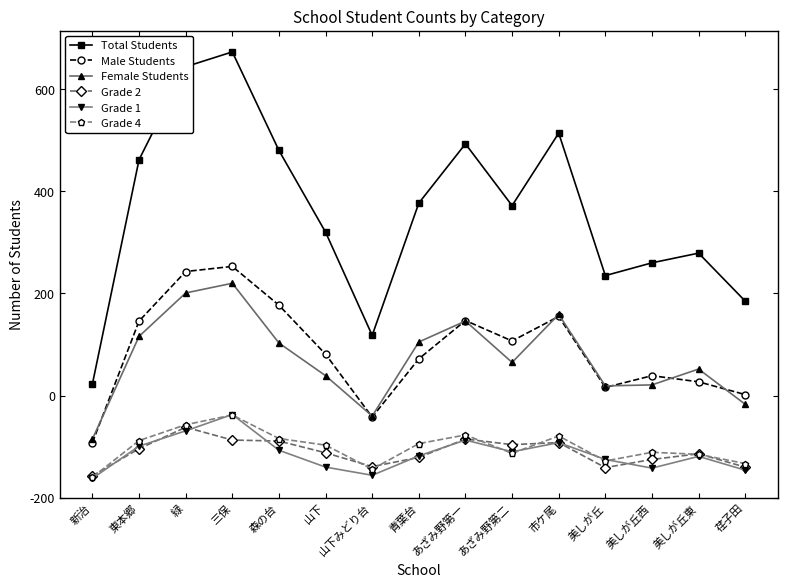

At how many categories does at least one series exceed 863?

1